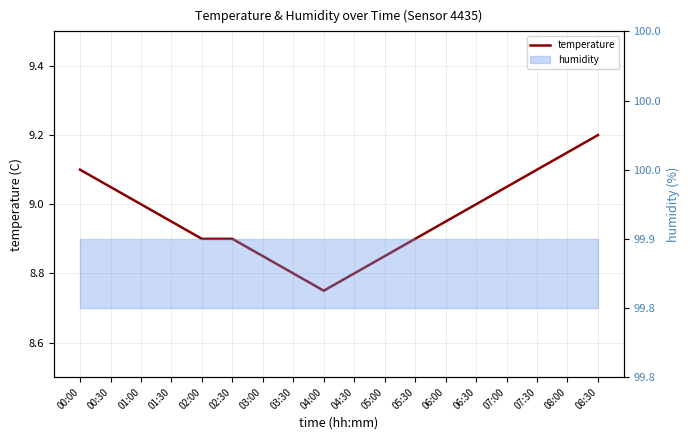

What is the value of the 16th point from the left?

9.1